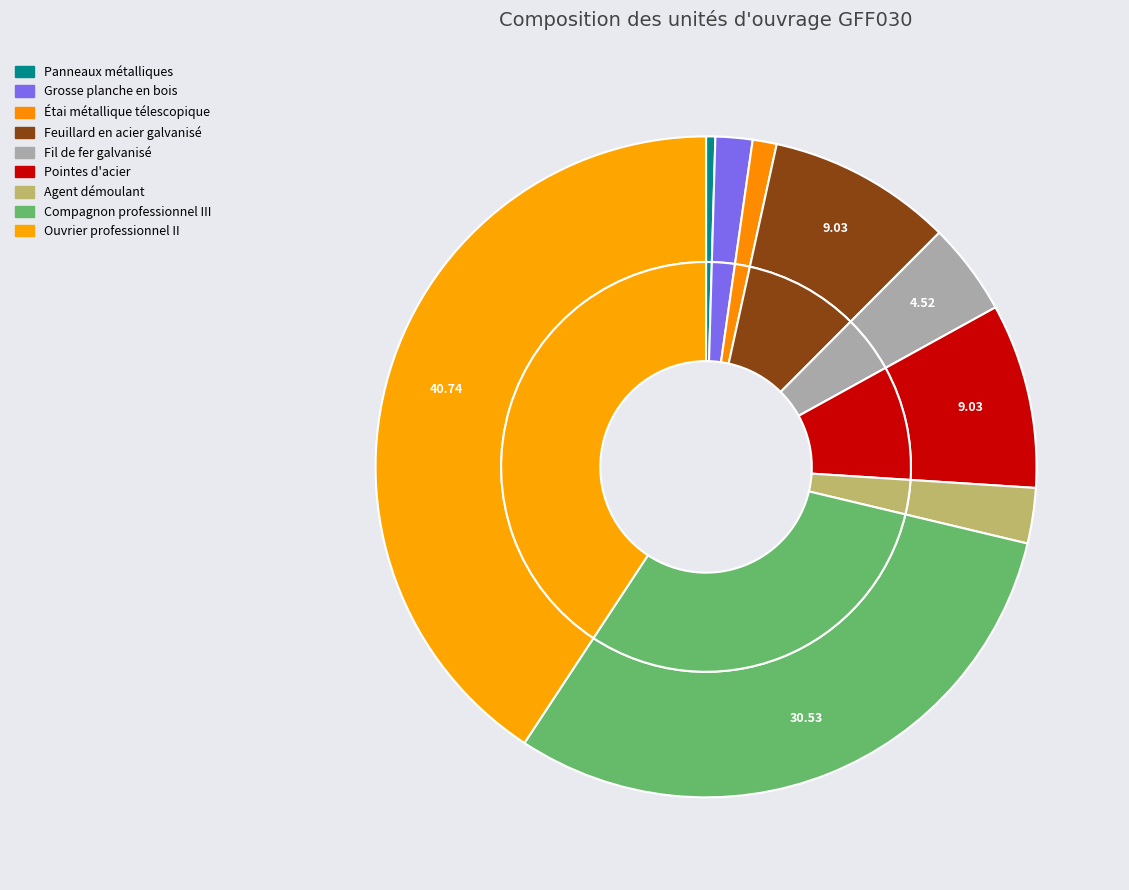

The Ouvrier professionnel II slice represents 46% of the pie. True or false?

False